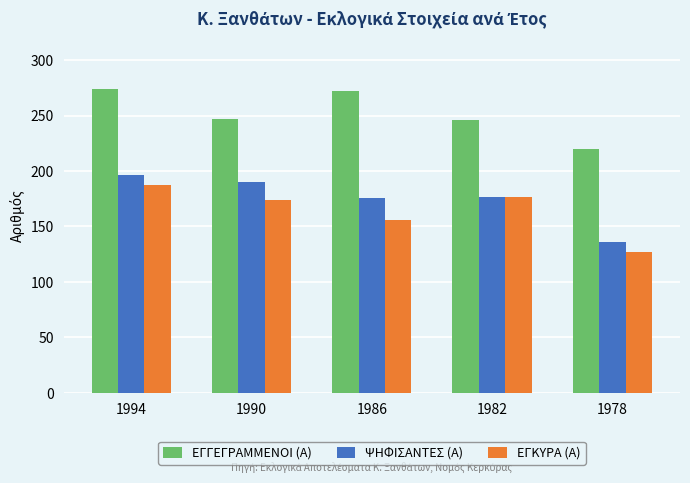

What is the value of the ΕΓΚΥΡΑ (Α) bar at the 5th from the left?

127